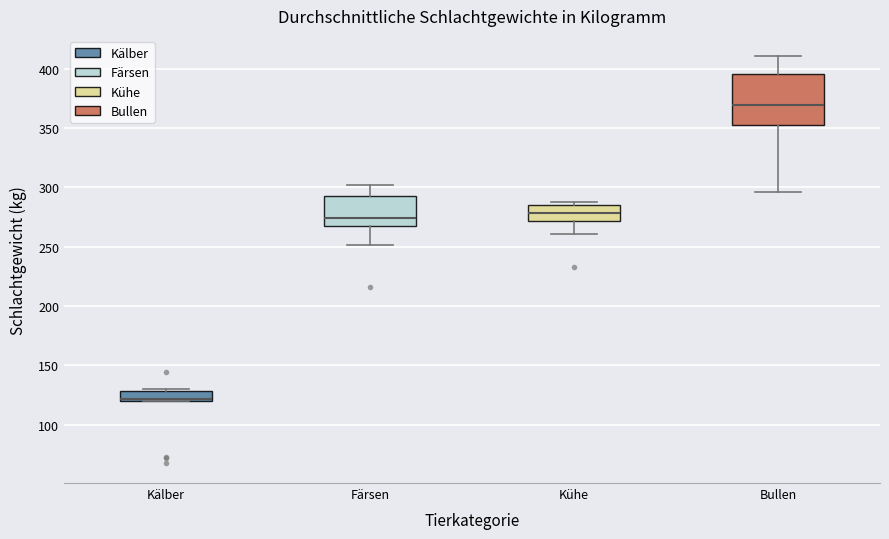

Which box's median line is the lowest?

Kälber